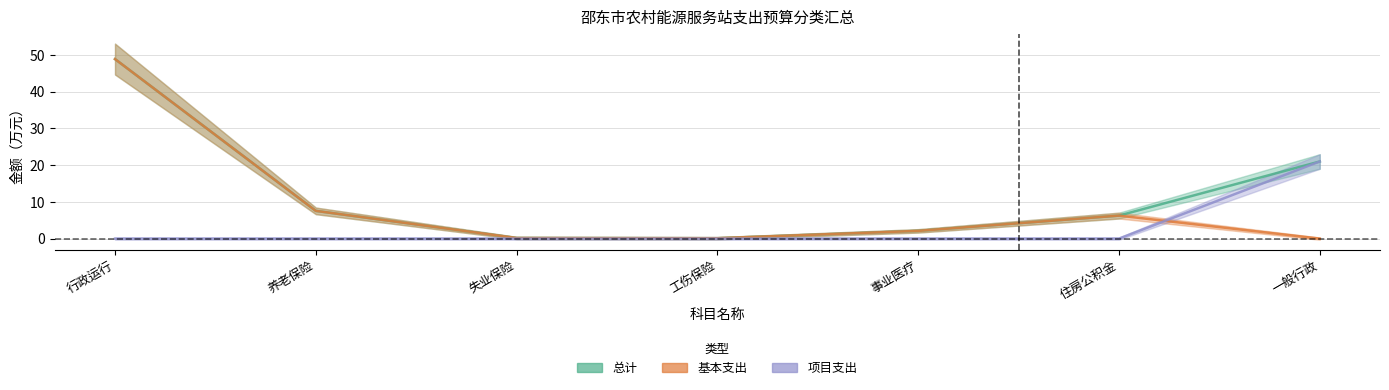

Does the chart display data point markers on the line(s)?

No